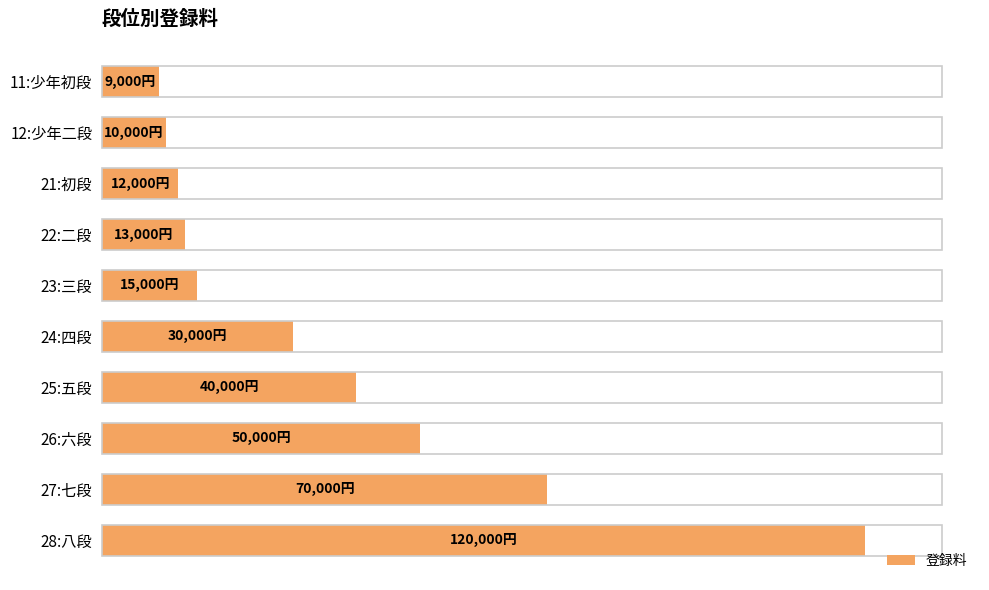

Are the bars horizontal?

Yes